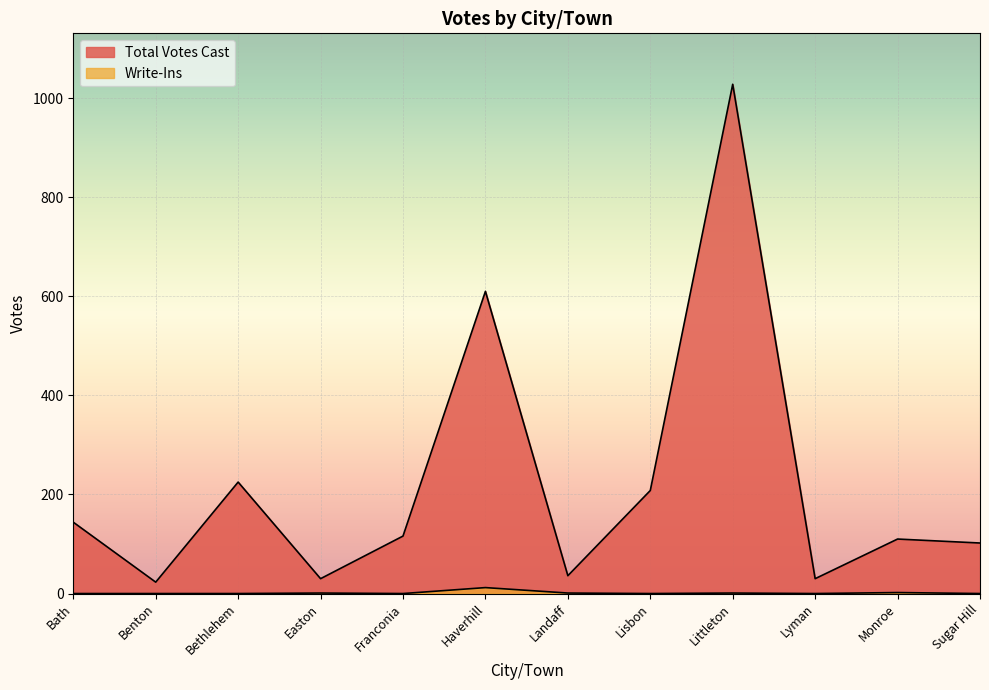

True or false: Write-Ins and Total Votes Cast cross at least once.

False